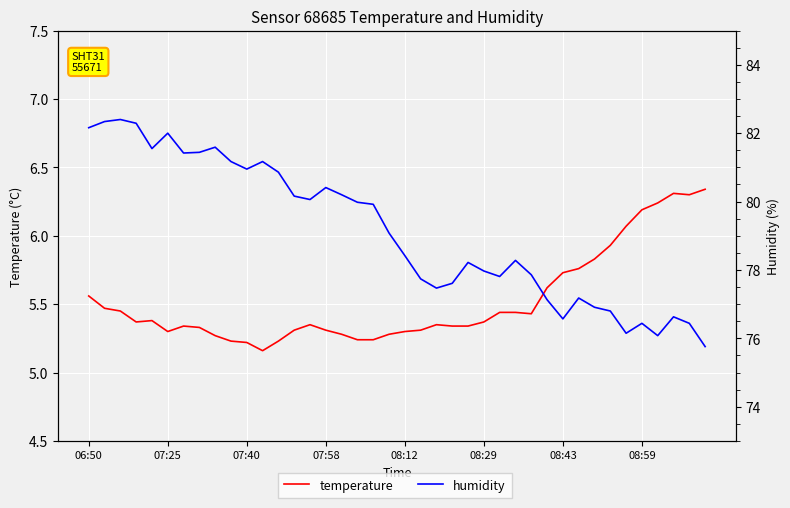

How many interior local peaks does the temperature series have?

5